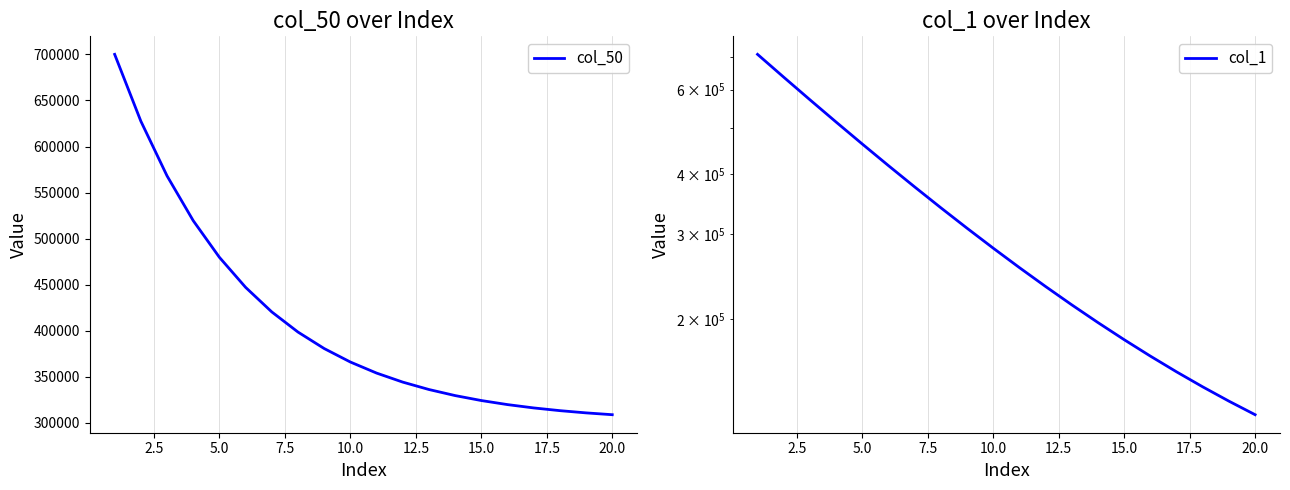

How many values in the col_1 series are below 280737?

10